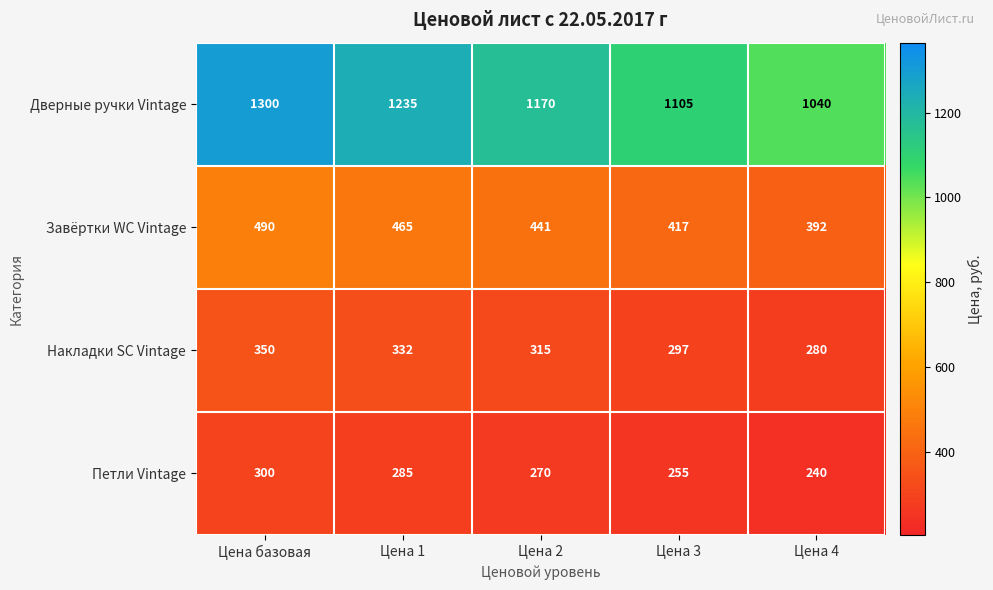

Where is Дверные ручки Vintage nearest to the value 1170?

Цена 2